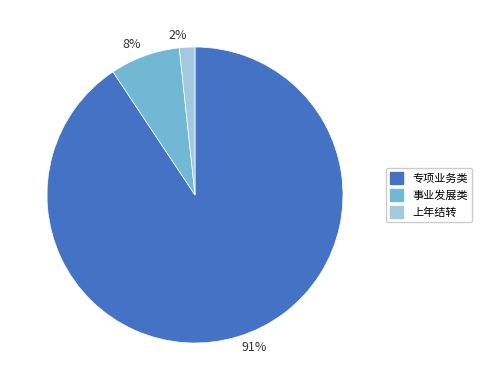

Which category has the biggest portion of the pie?

91%